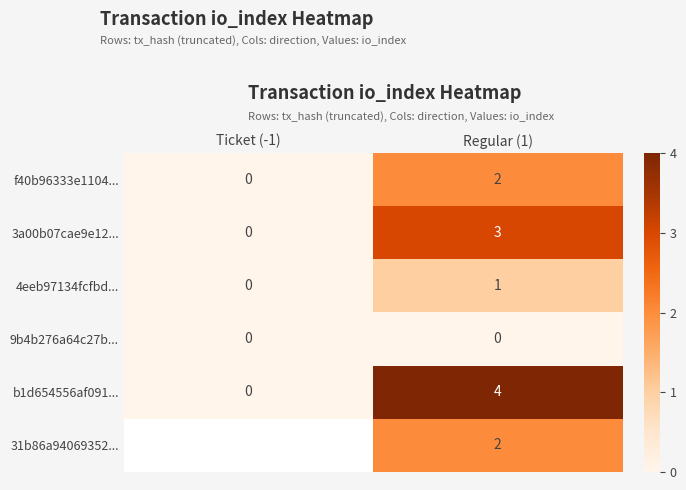

At how many categories does at least one series exceed 0?

1